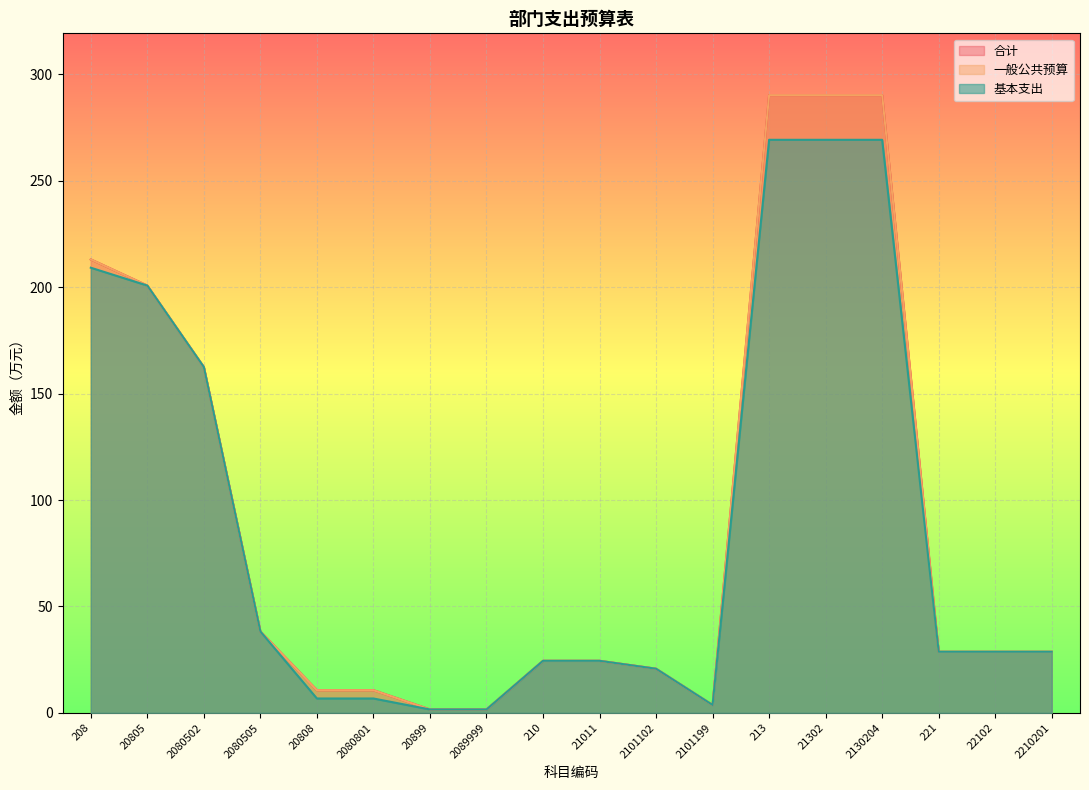

What is the value of the 合计 point at the 11th from the left?

20.8